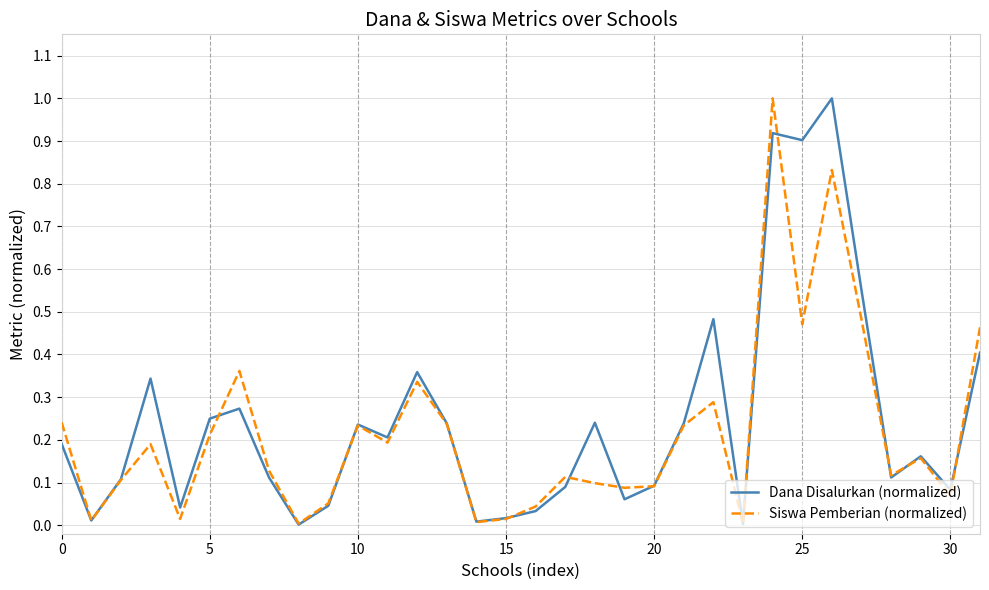

What is the maximum value shown in the chart?

1.0